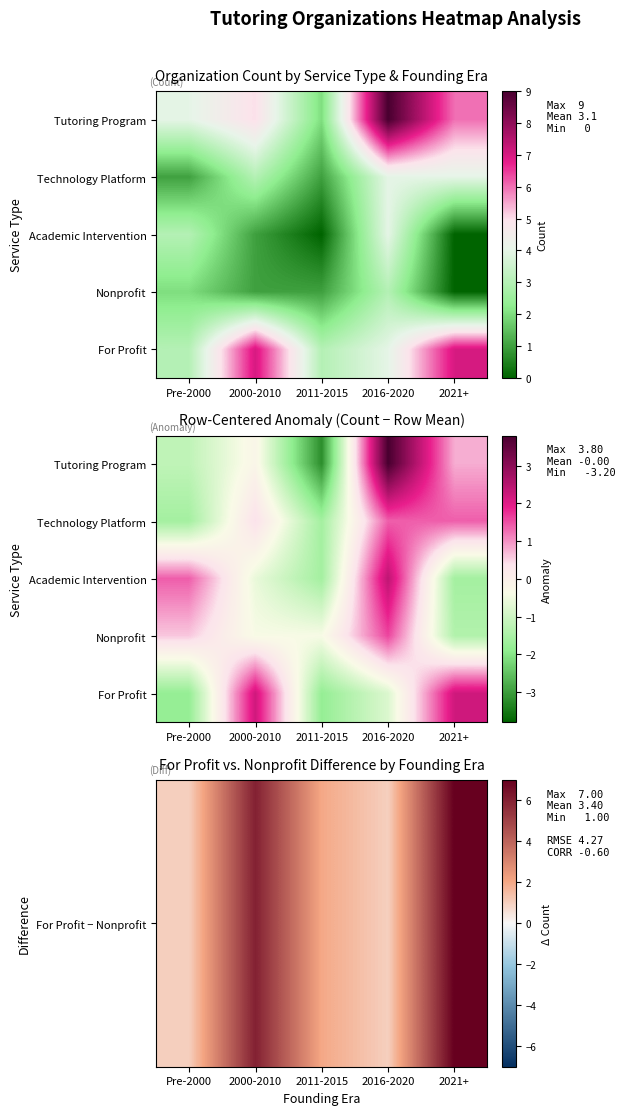

Rank the series by their maximum value, from highest to lowest.

For Profit − Nonprofit, Academic Intervention, For Profit, Nonprofit, Technology Platform